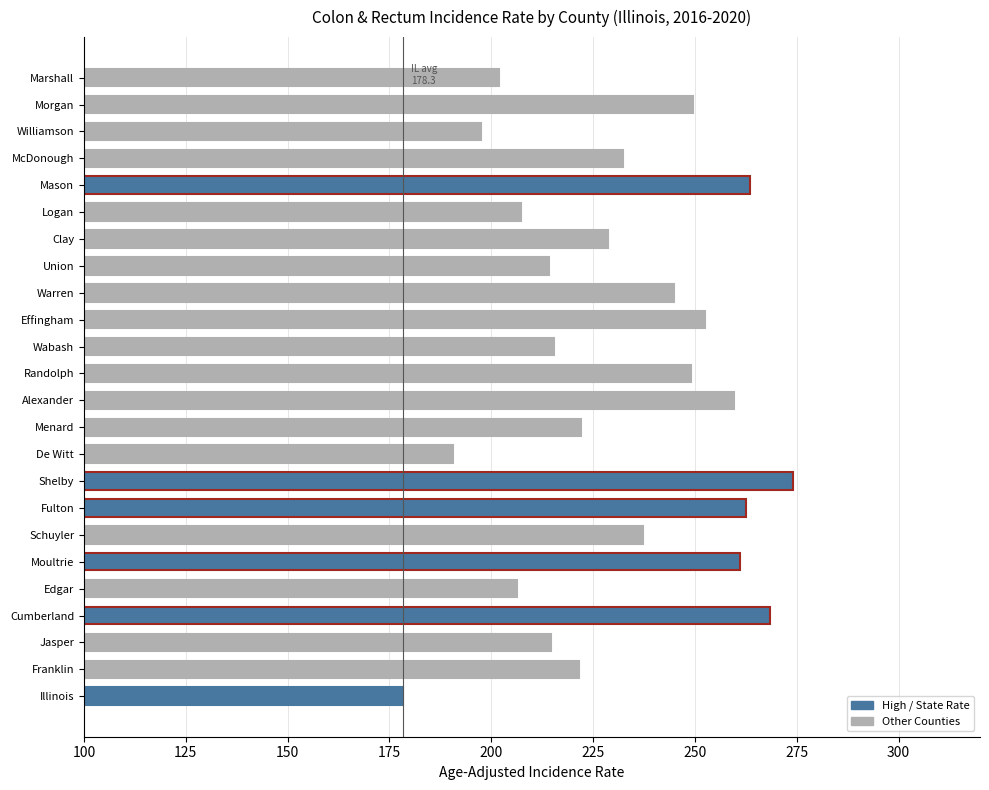

What is the change in value from Alexander to Randolph?

-10.5